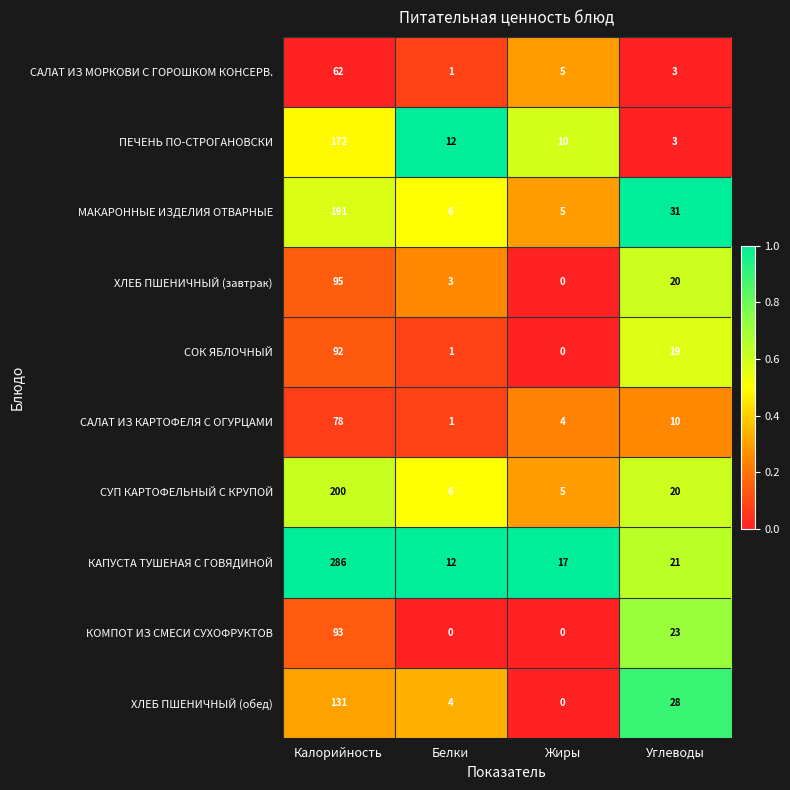

What is the minimum value for МАКАРОННЫЕ ИЗДЕЛИЯ ОТВАРНЫЕ?

5